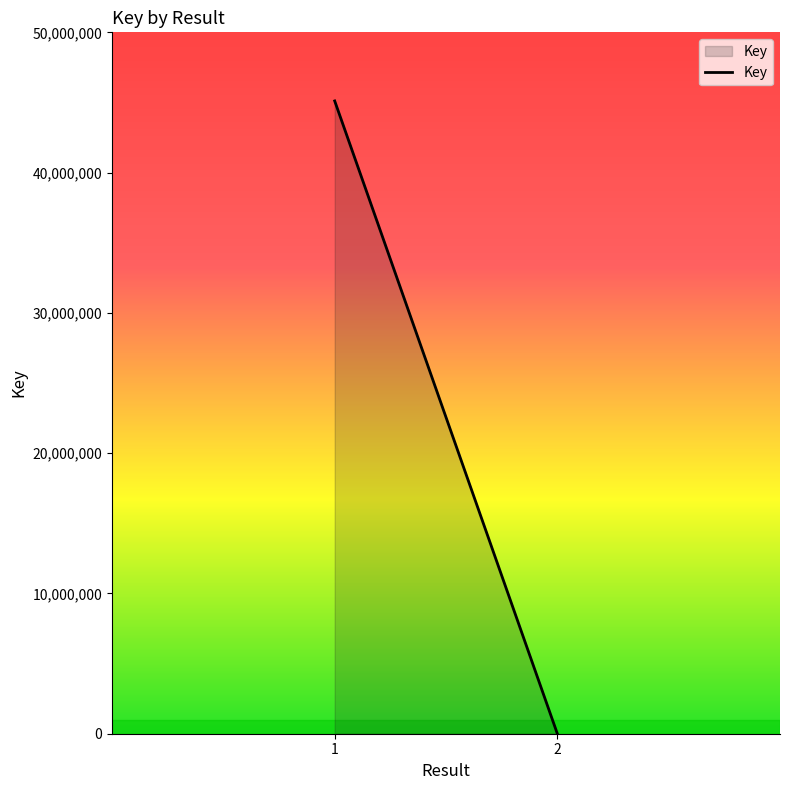

What is the difference between the maximum and minimum values?

45109678